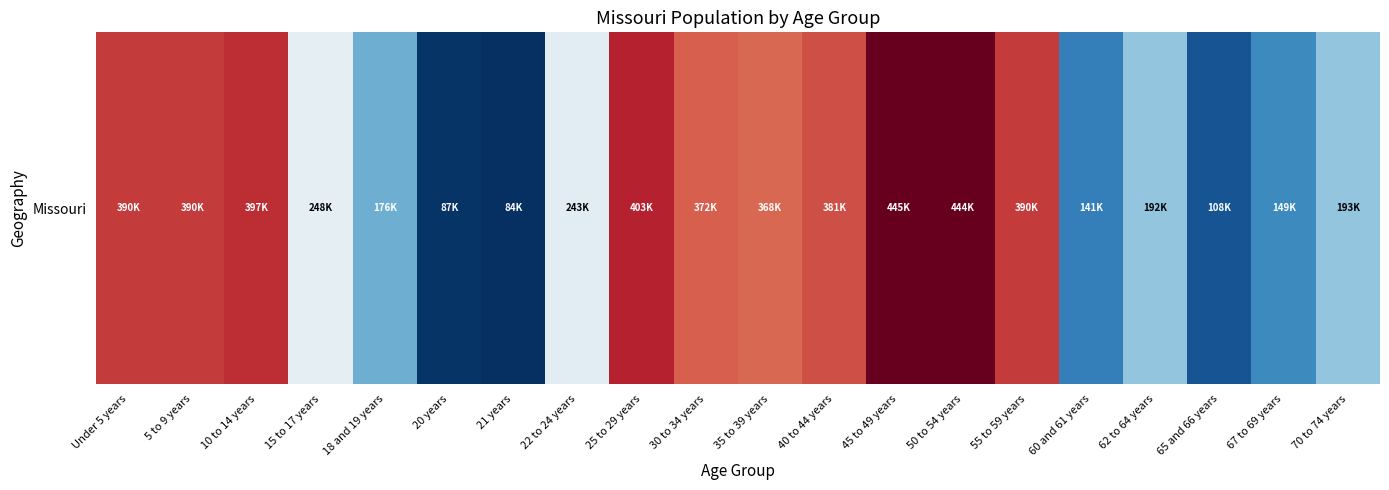

The chart shows a value of 390237 at Under 5 years. True or false?

True